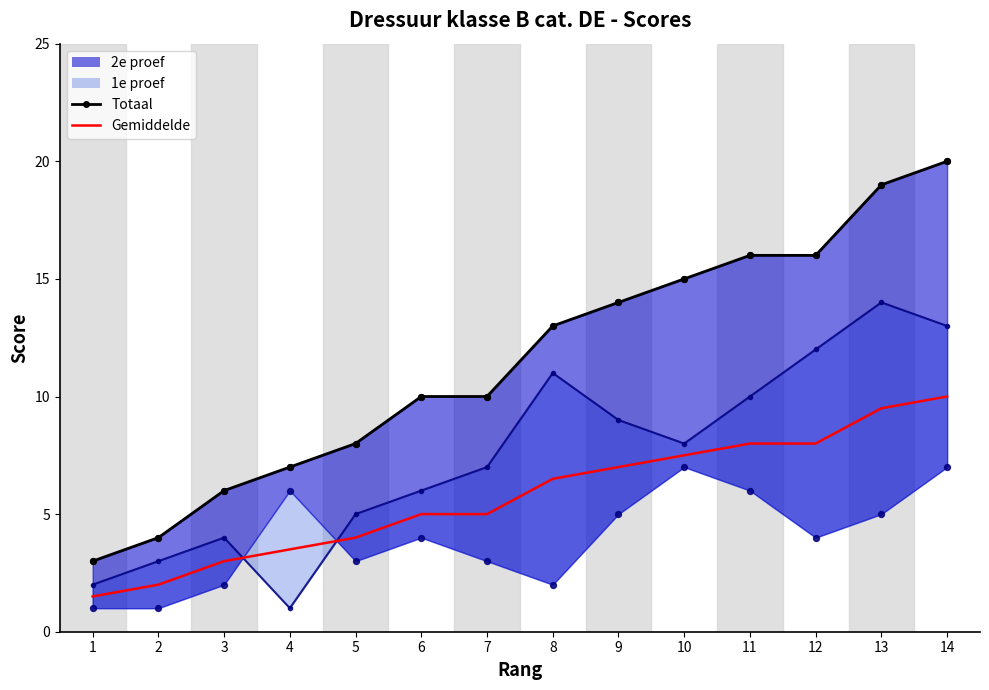

Which series has the largest total across all categories?

Totaal